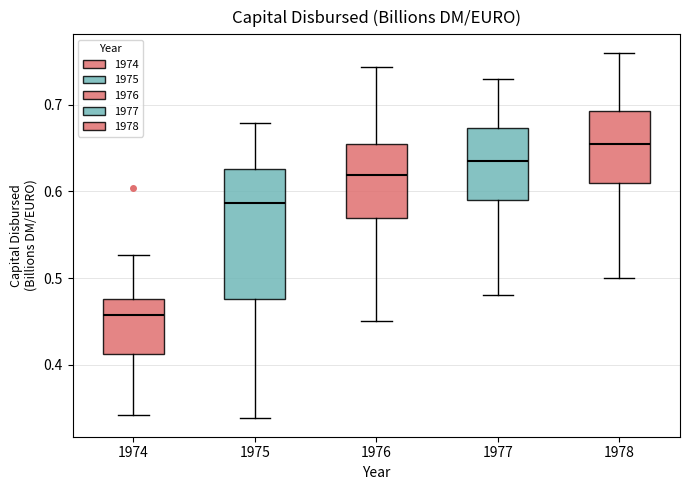

Which box is the tallest, from its lower edge to its upper edge?

1975